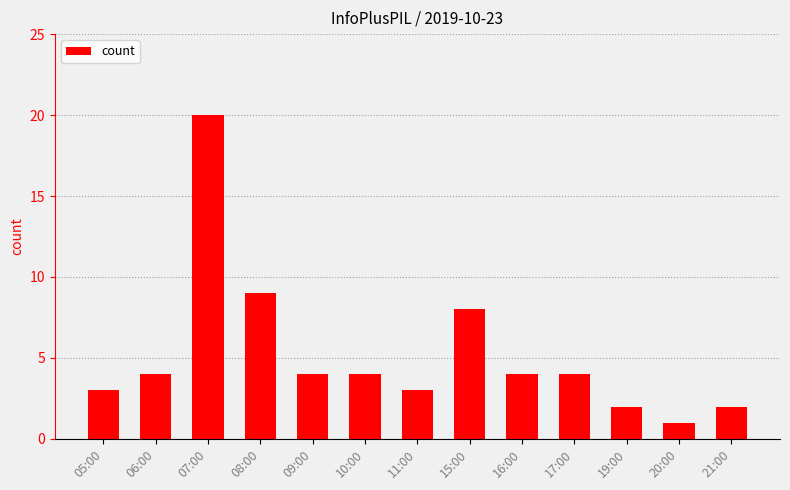

What is the difference between the values at 08:00 and 05:00?

6